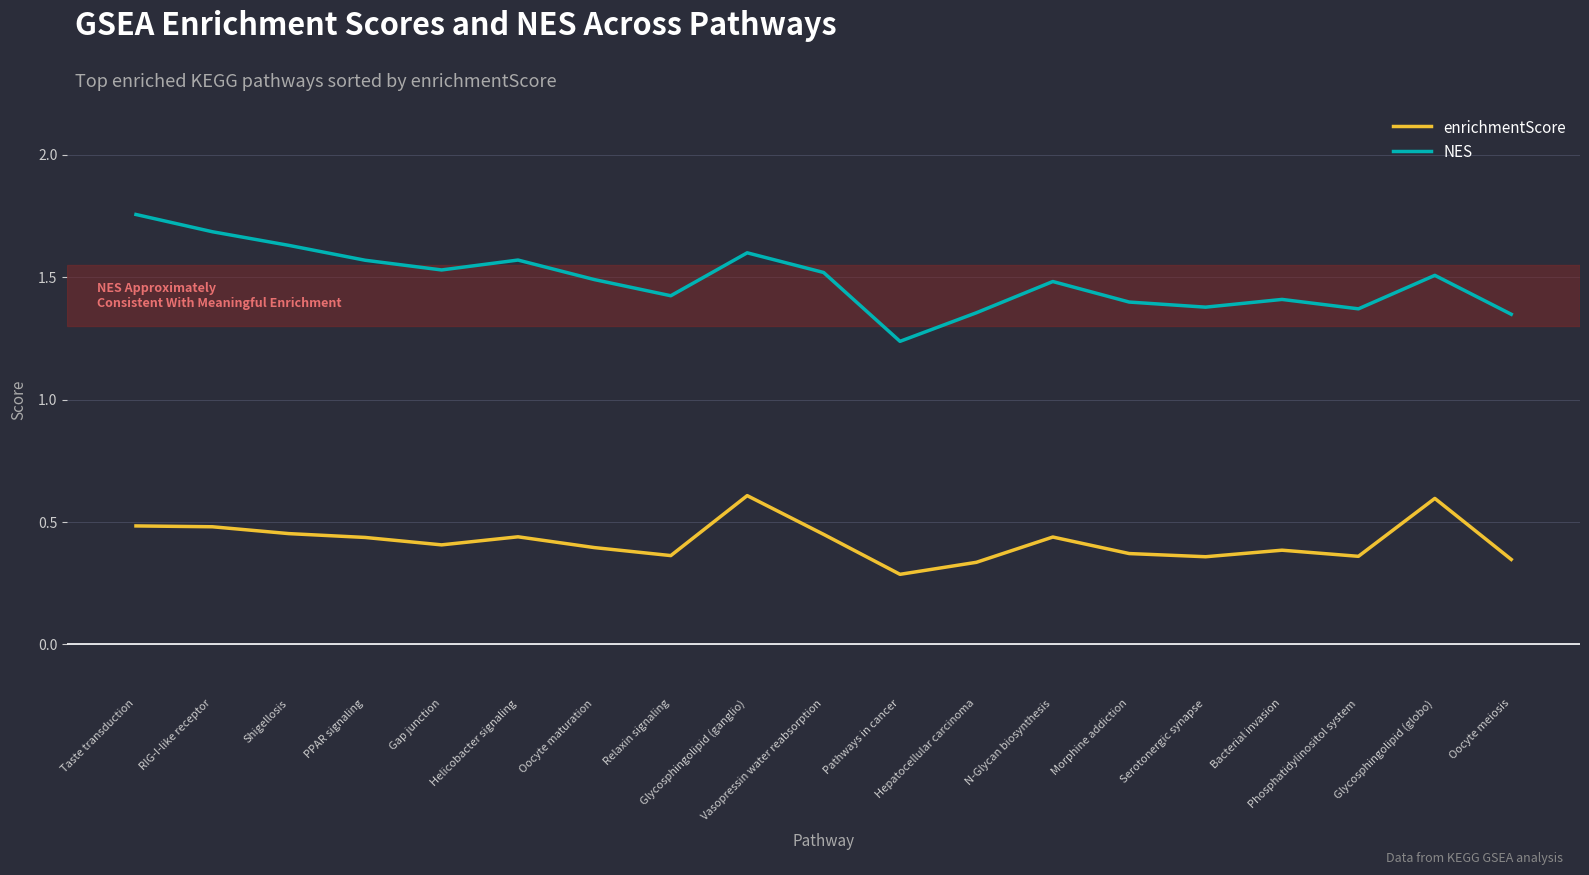

Rank the series by their maximum value, from lowest to highest.

enrichmentScore, NES